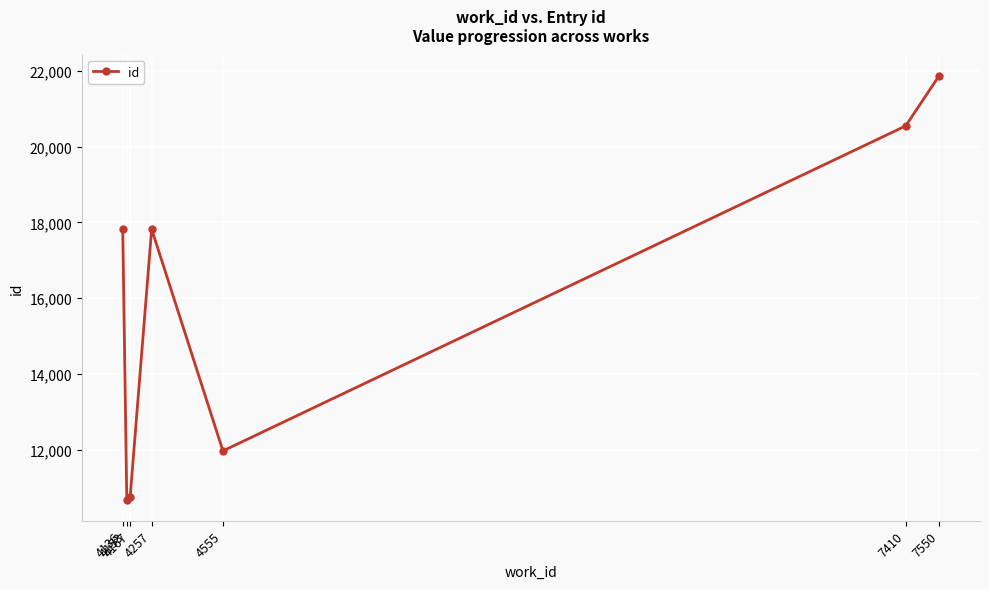

How many points are higher than both their immediate neighbors (excluding endpoints)?

1